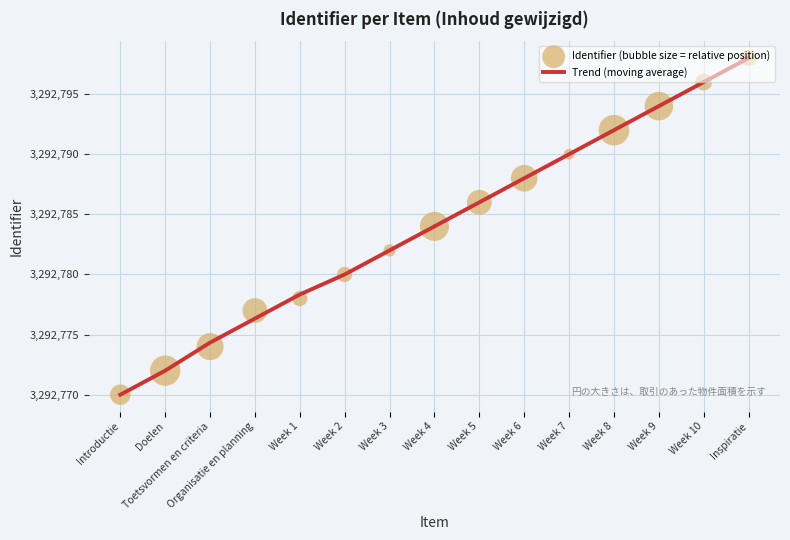

Which series has the largest total across all categories?

Trend (moving average)